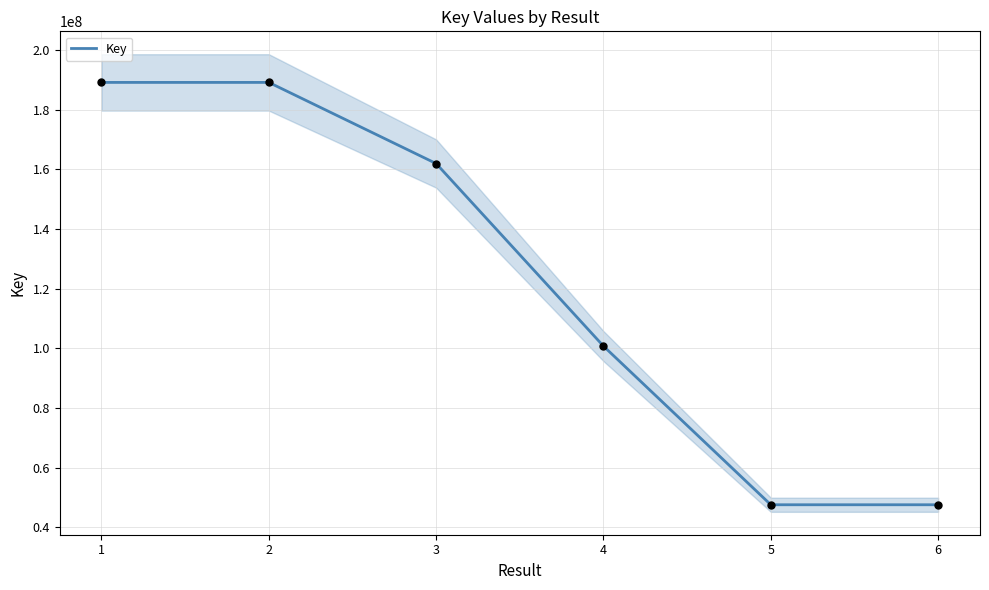

Between 5 and 2, which is larger?

2